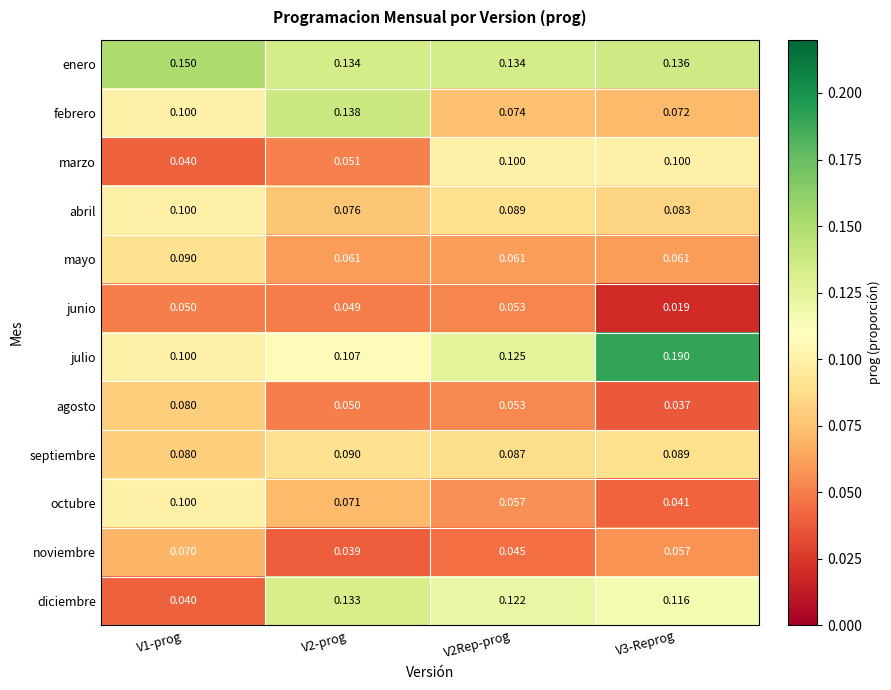

Is the value of julio at V2-prog greater than the value of mayo at V3-Reprog?

Yes